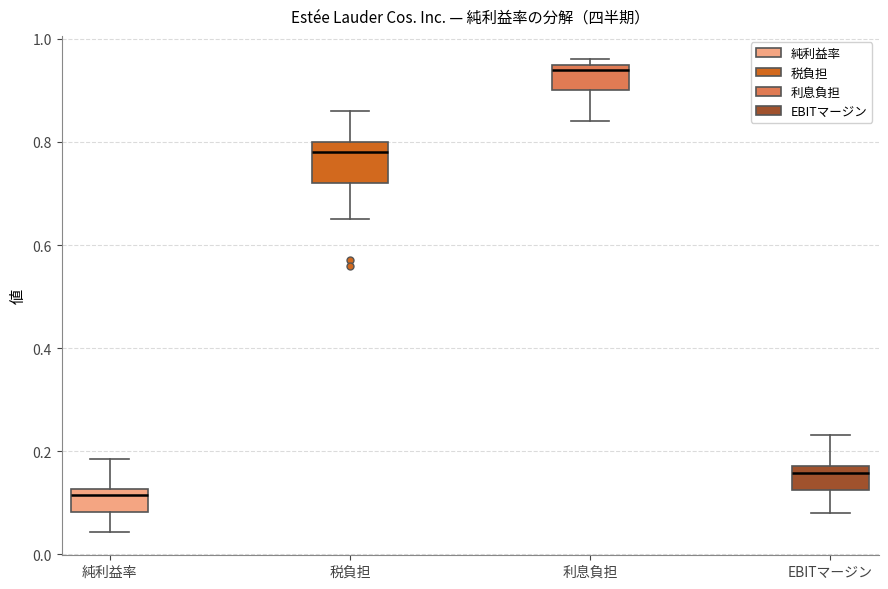

Which box's median line is the highest?

利息負担